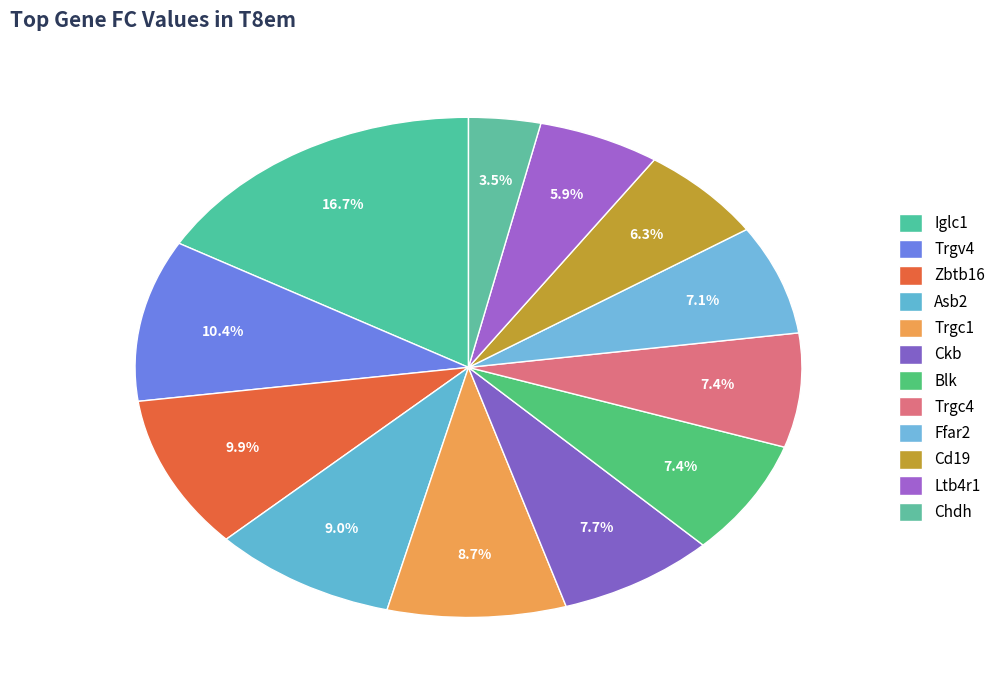

Count the number of slices in the pie.

12